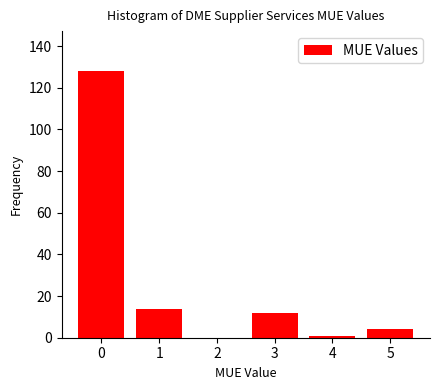

Reading left to right, list all the values displayed in this chart.

0=128	1=14	2=0	3=12	4=1	5=4